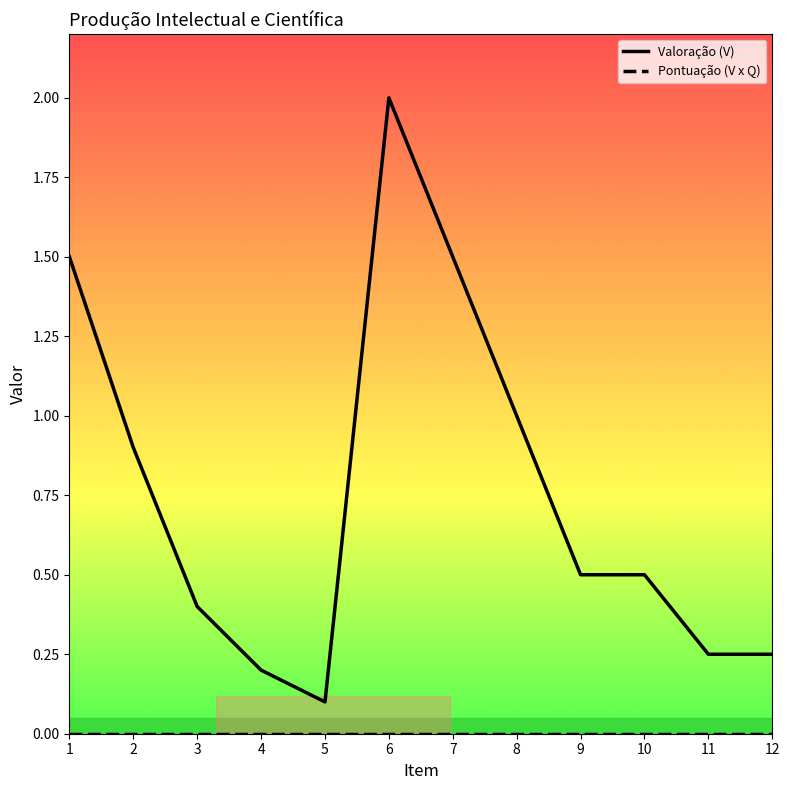

Which series changed the most between 7 and 10?

Valoração (V)